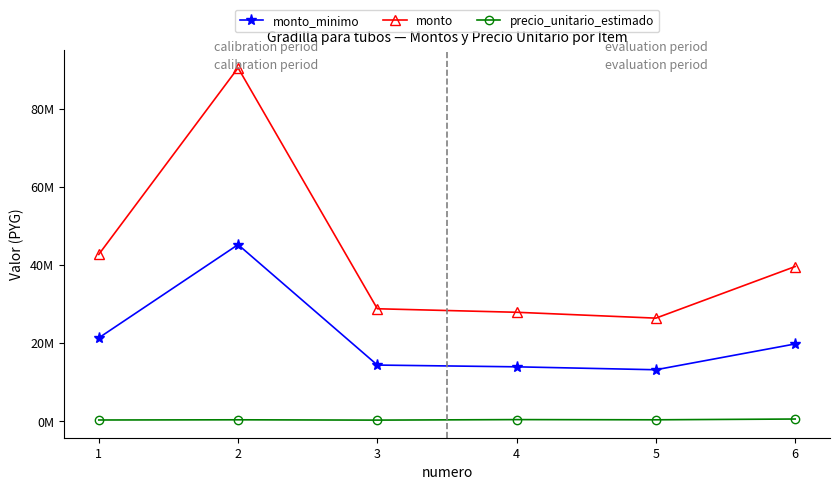

In monto, how many points are higher than both neighbors (excluding endpoints)?

1